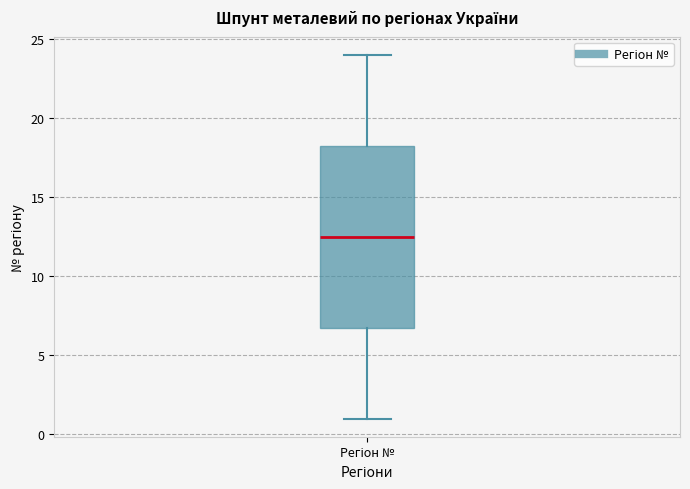

Where does the upper whisker of the box for Регіон № end on the y-axis? The values are not printed on the chart, so give them approximately, as read against the axis.

24.0